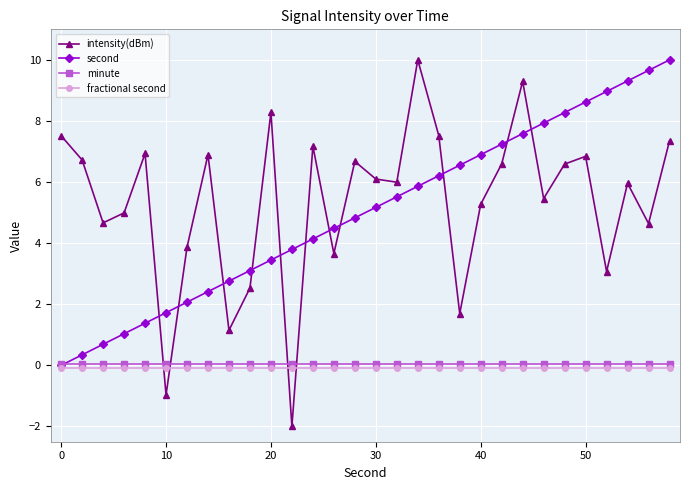

What is the greatest value displayed?

10.0